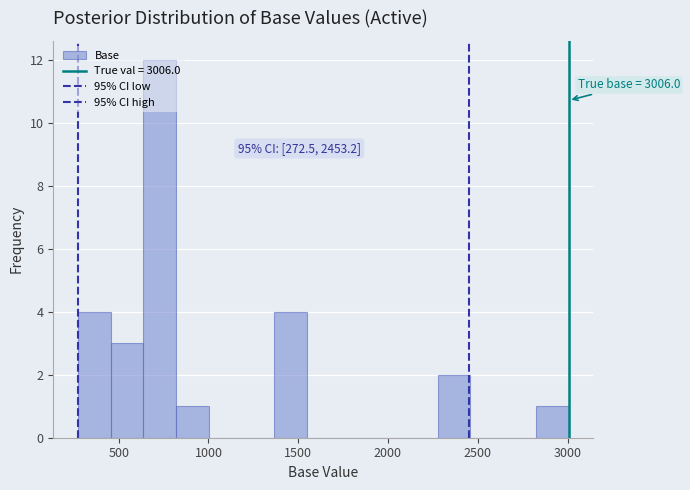

Read against the x-axis, roughly where is the centre of the tallest bar?

750